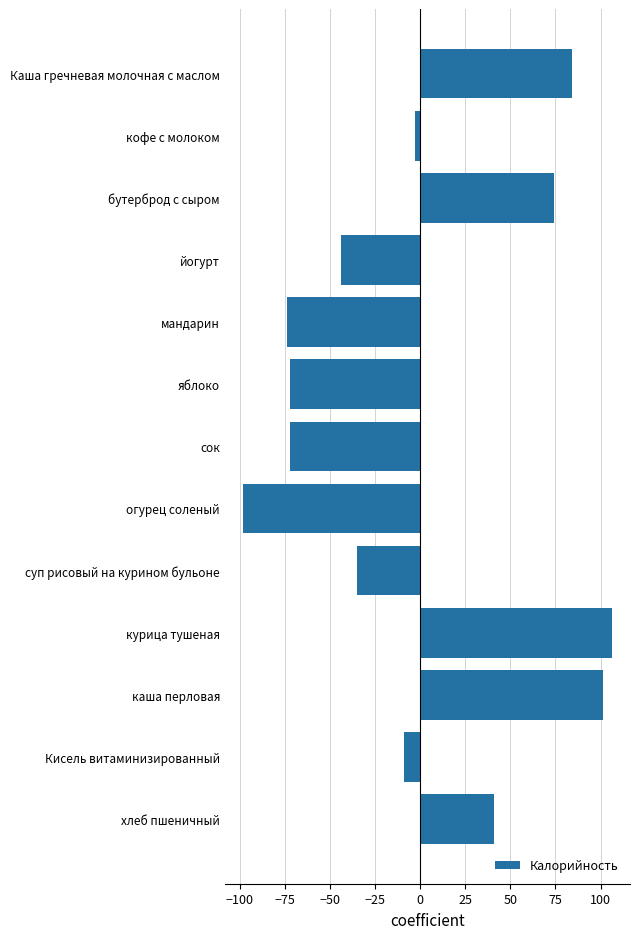

What is the label of the 1st bar from the bottom?

хлеб пшеничный